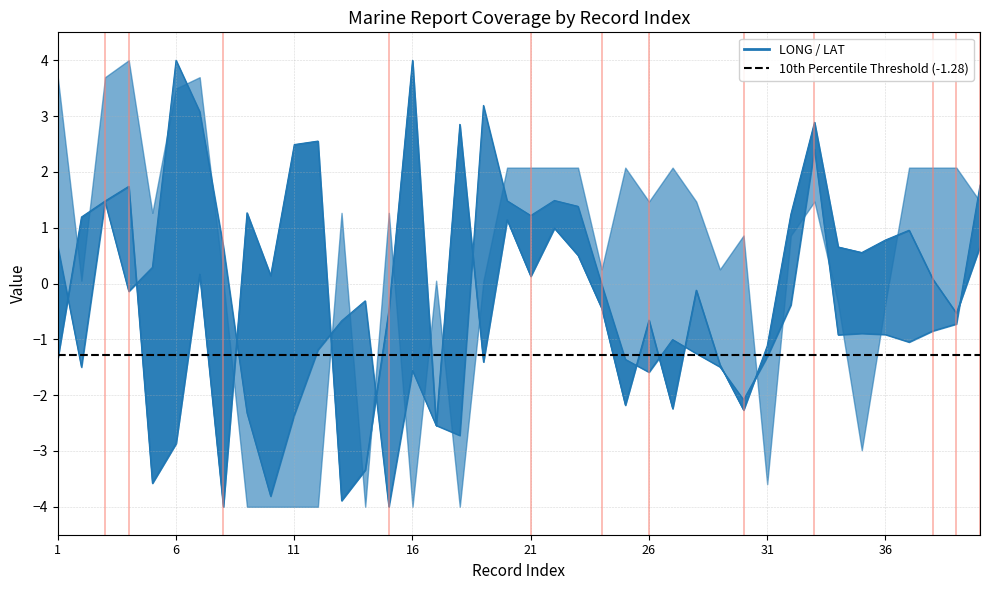

The value of LAT at 11 is 1.6. True or false?

False